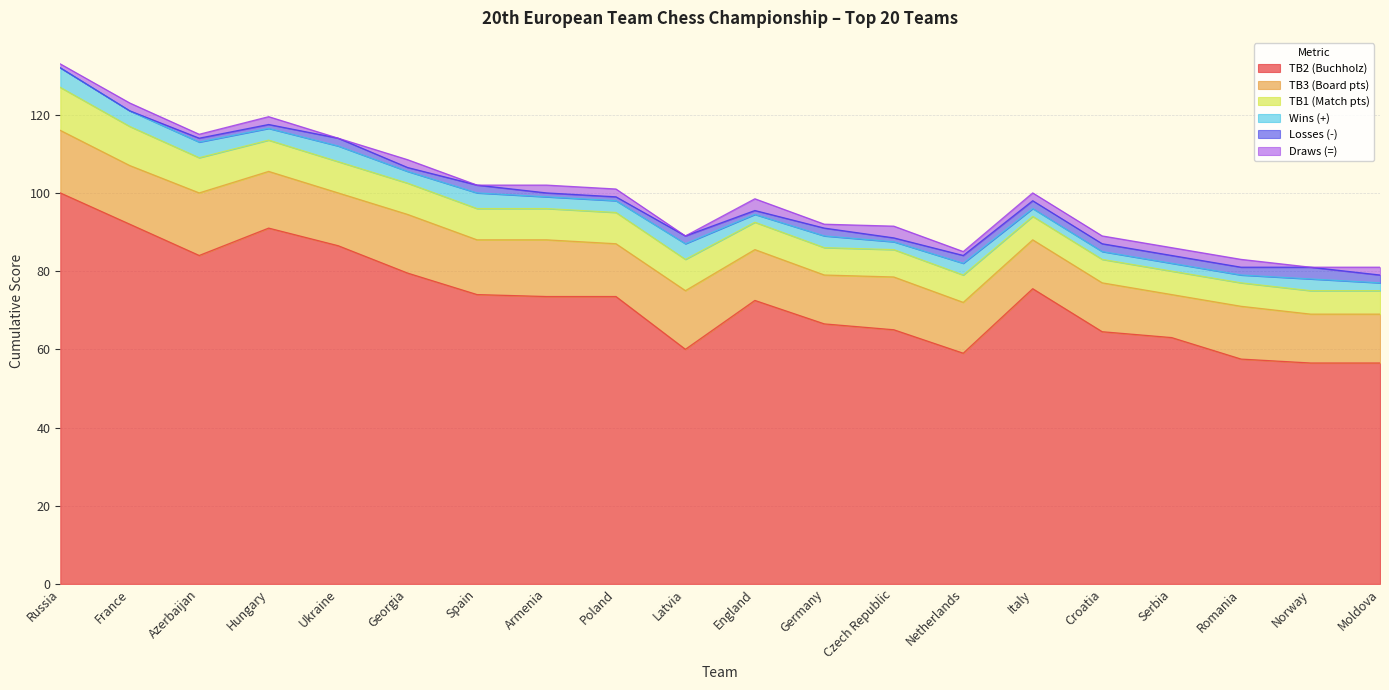

What is the value of the Losses (-) point at the 10th from the left?

2.0